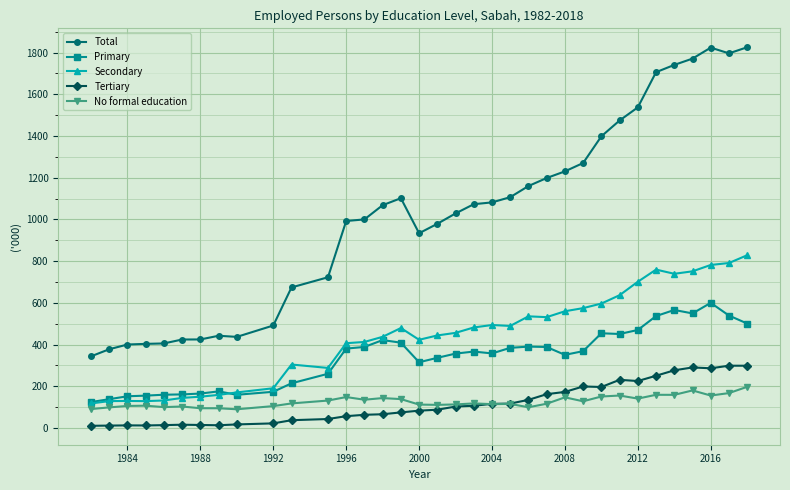

List the series in order of their peak value, lowest first.

No formal education, Tertiary, Primary, Secondary, Total